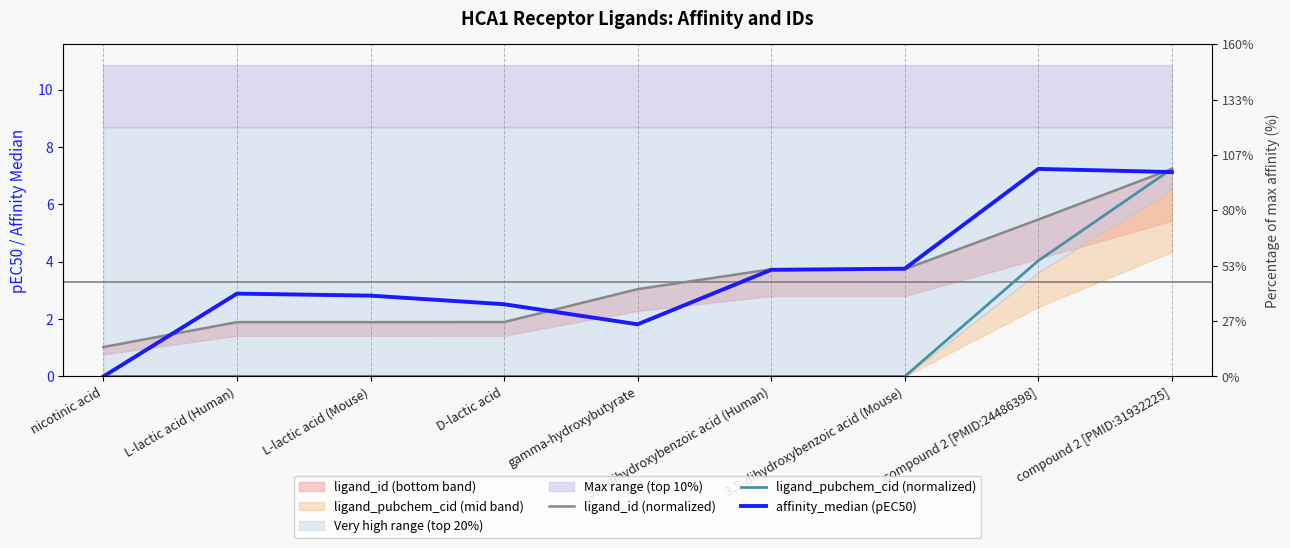

What is the difference between the affinity_median (pEC50) values at L-lactic acid (Mouse) and 3,5-dihydroxybenzoic acid (Mouse)?

0.9